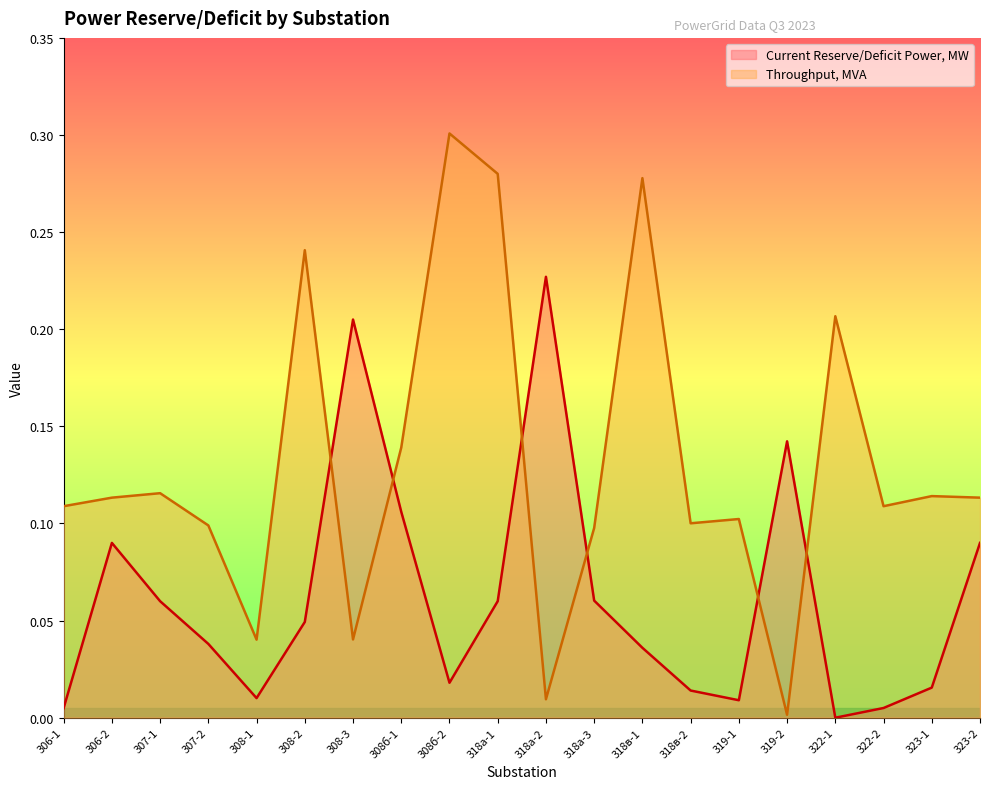

True or false: Current Reserve/Deficit Power, MW has a value of -0.2 at 322-1.

False